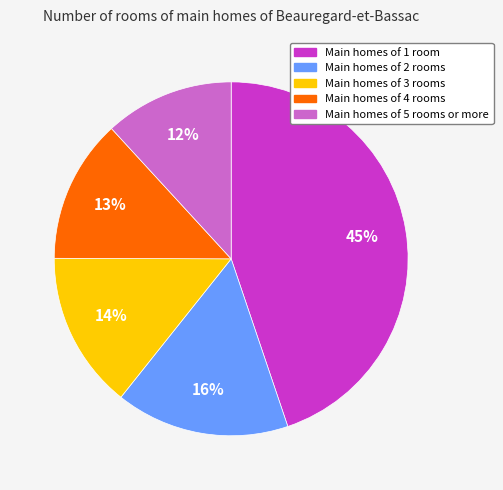

Is there a majority slice in this chart?

No